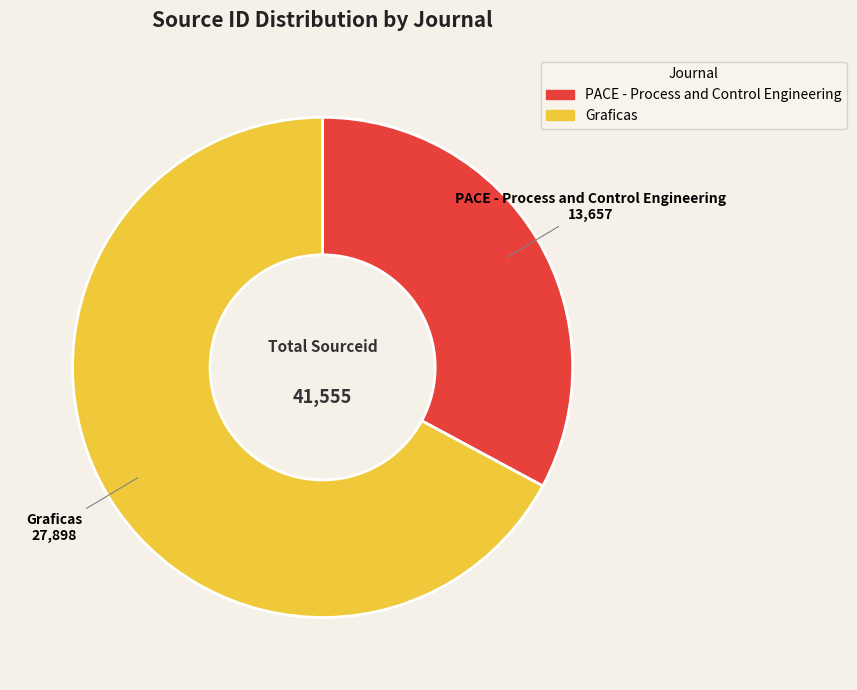

Combined, do PACE - Process and Control Engineering and Graficas account for over 50%?

Yes